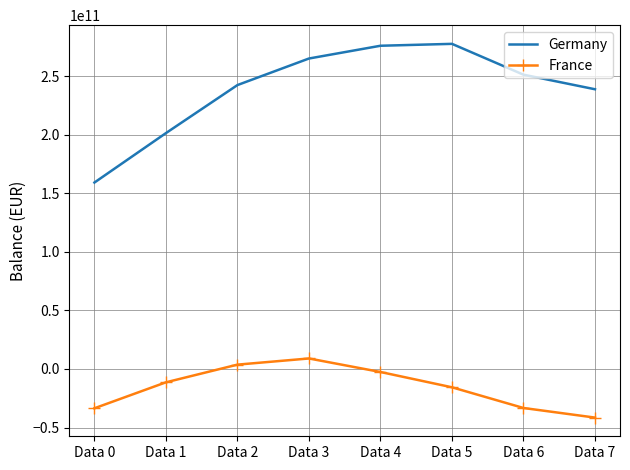

Is it true that France equals -33547000000 at Data 0?

True